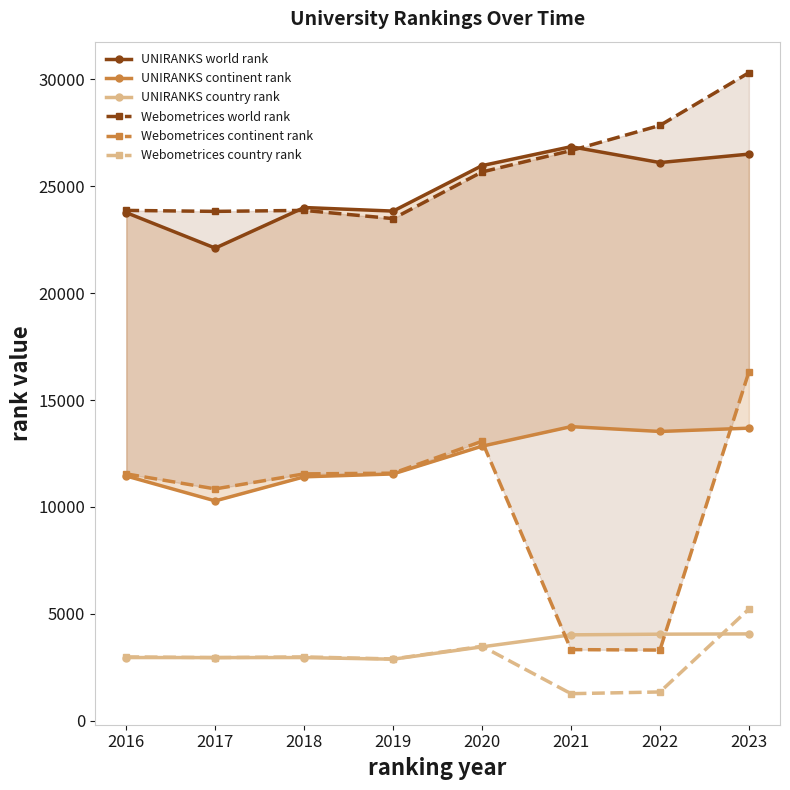

List the labels in order of UNIRANKS world rank value, smallest first.

2017, 2016, 2019, 2018, 2020, 2022, 2023, 2021